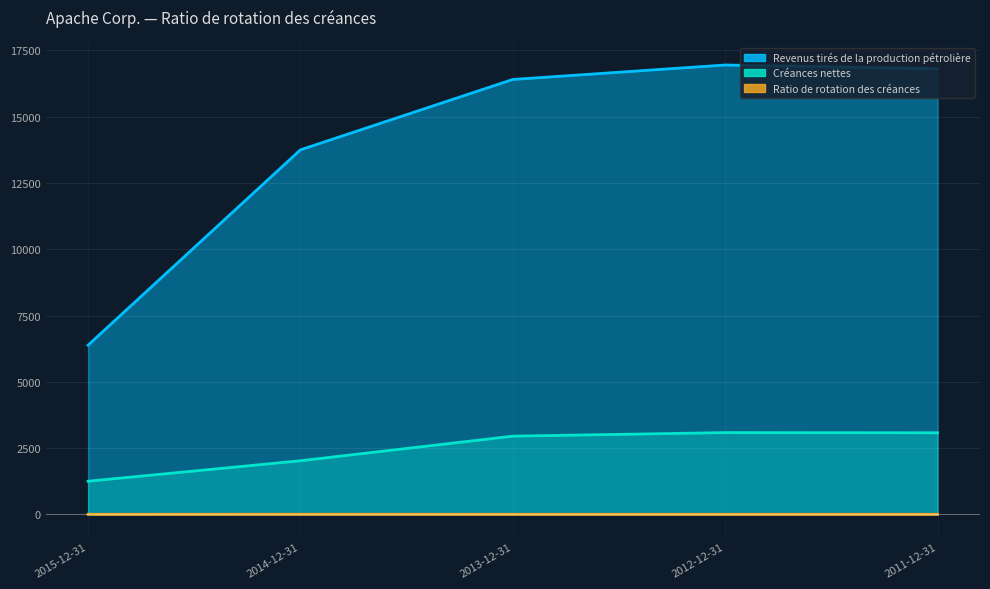

Reading left to right, what are all the values shown in this chart?

Revenus tirés de la production pétrolière: 6383.0	13749.0	16402.0	16947.0	16810.0
Créances nettes: 1253.0	2024.0	2952.0	3086.0	3079.0
Ratio de rotation des créances: 5.1	6.8	5.6	5.5	5.5